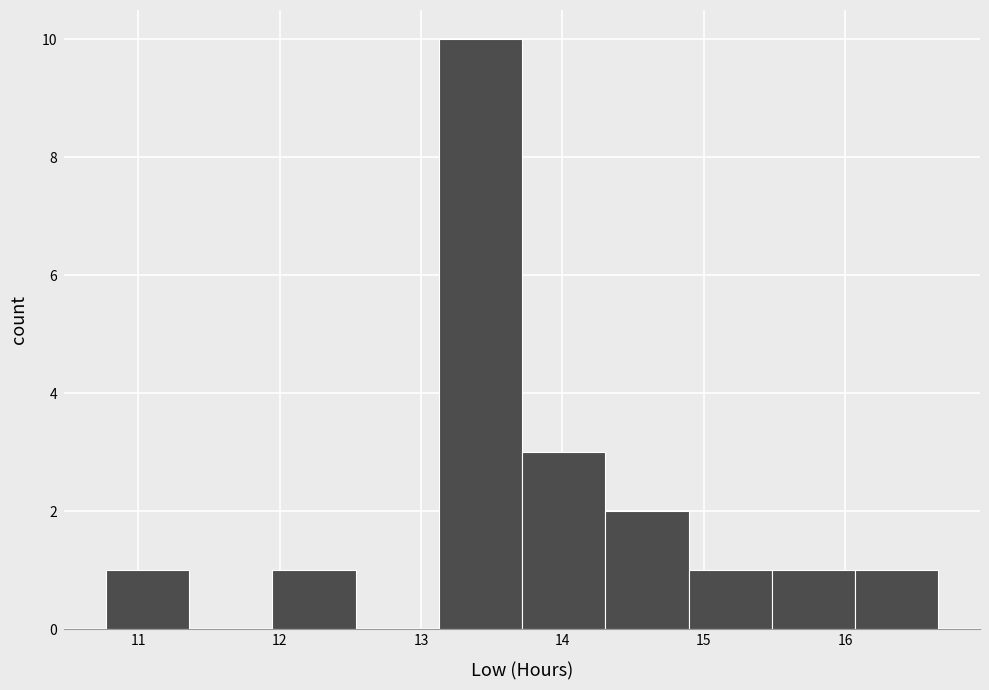

How tall is the bar that spans 16.1 to 16.7 on the x-axis? Neither the bar edges nor the heights are printed on the chart, so give them approximately, as read against the axes.

1